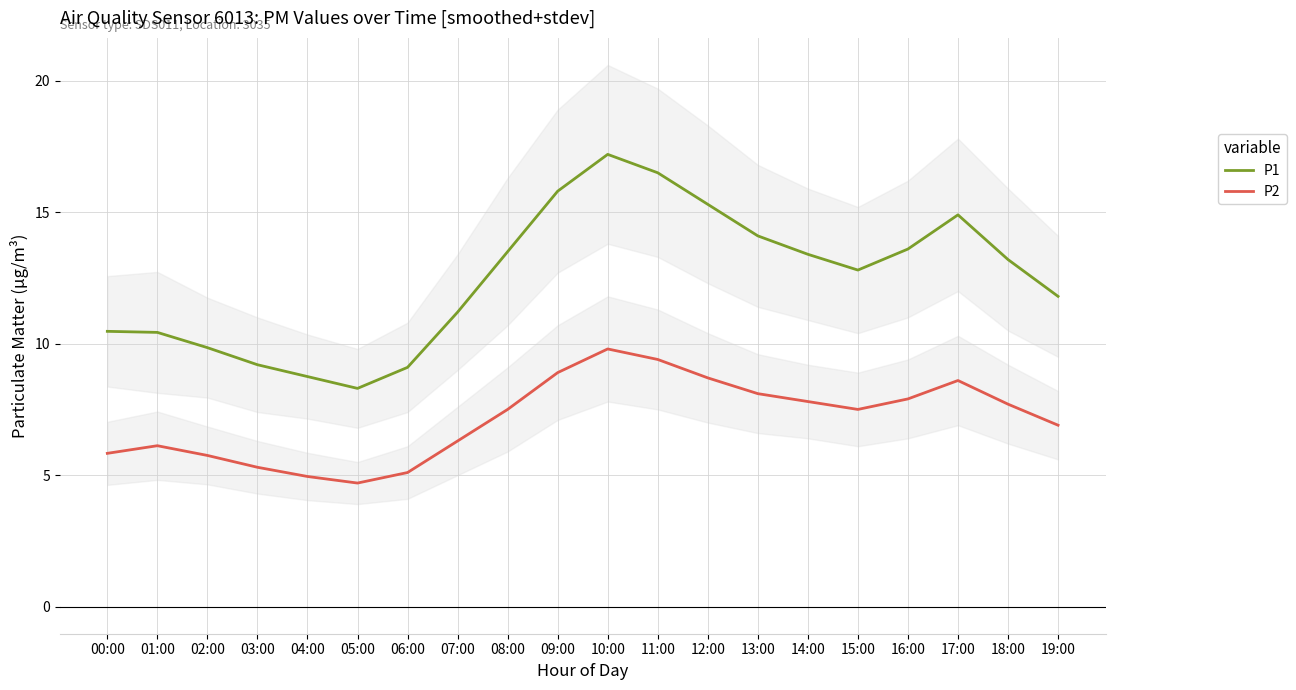

What is the label of the 11th point from the right?

09:00